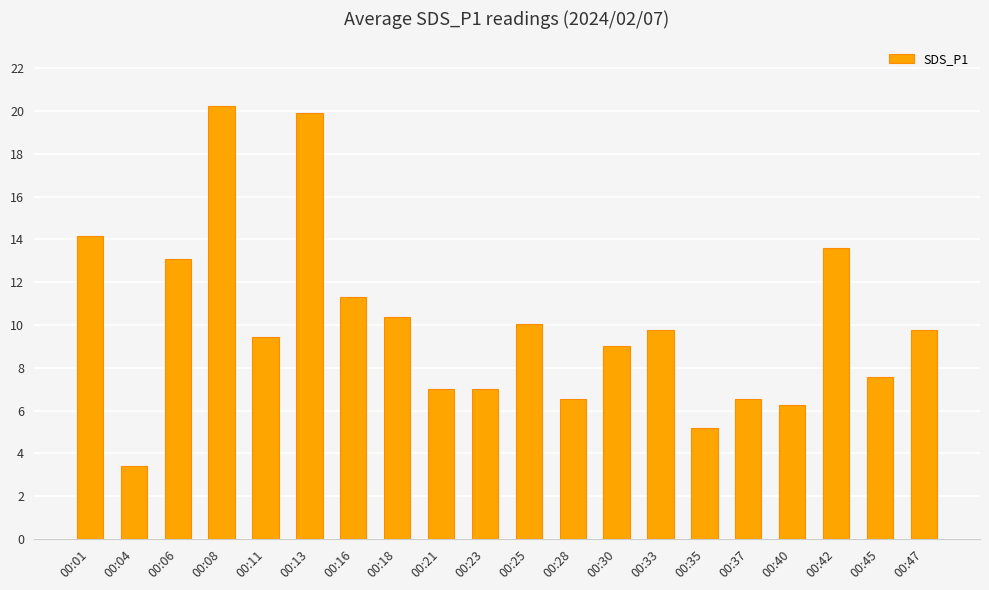

What is the value of the 7th bar from the left?

11.3